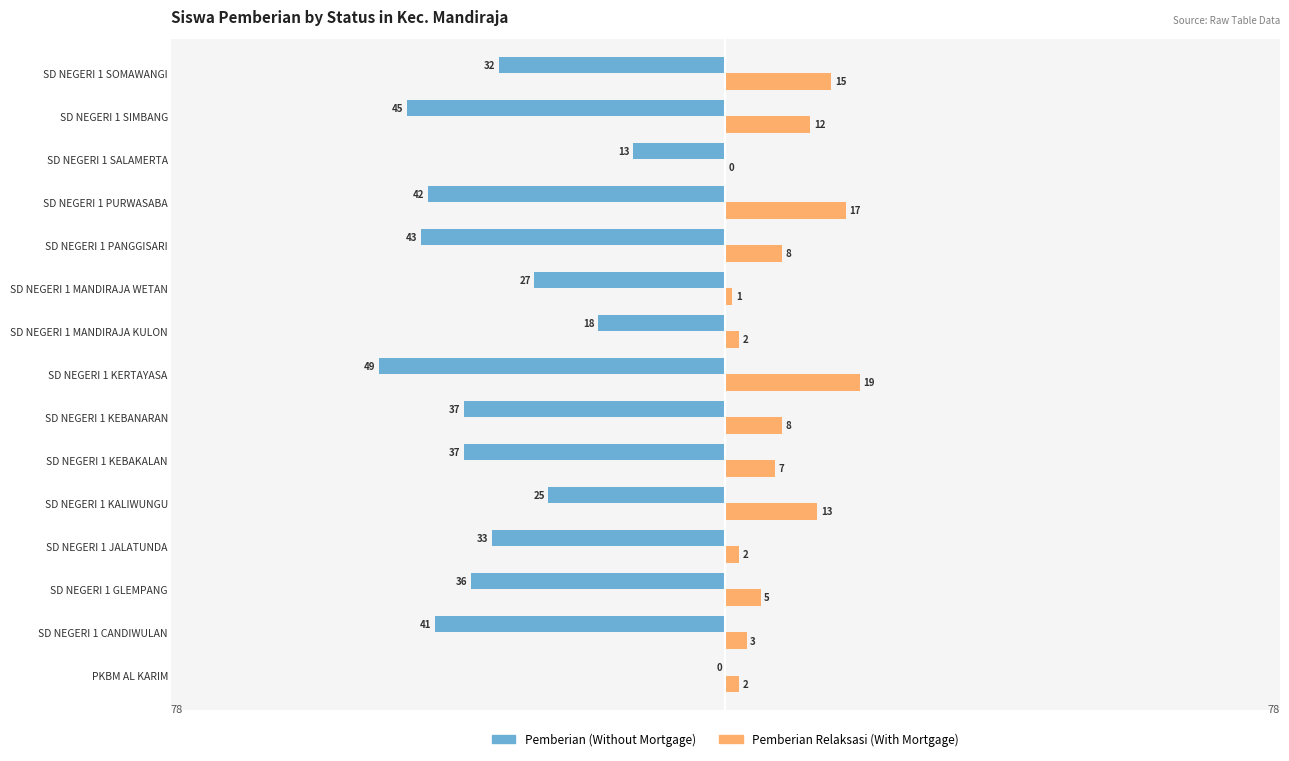

What is the greatest value displayed?

19